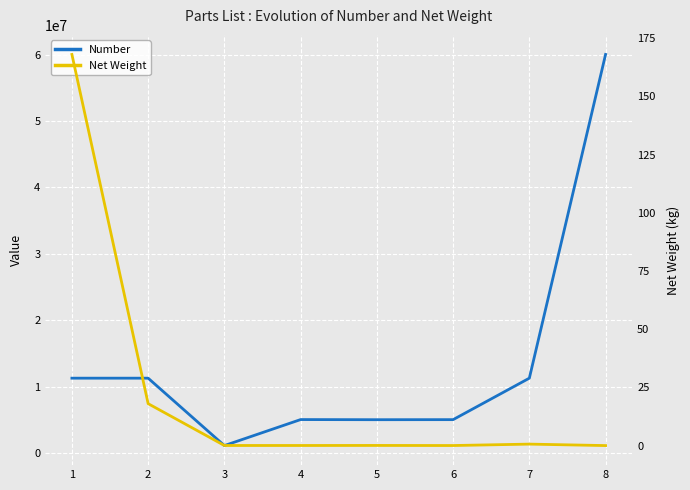

Reading right to left, list all the values displayed in this chart.

Number: 60049053.0	11261271.0	5011555.0	5002106.0	5022119.0	1102001.0	11261129.0	11261168.0
Net Weight: 0.0	0.6	0.0	0.1	0.0	0.0	18.0	168.0